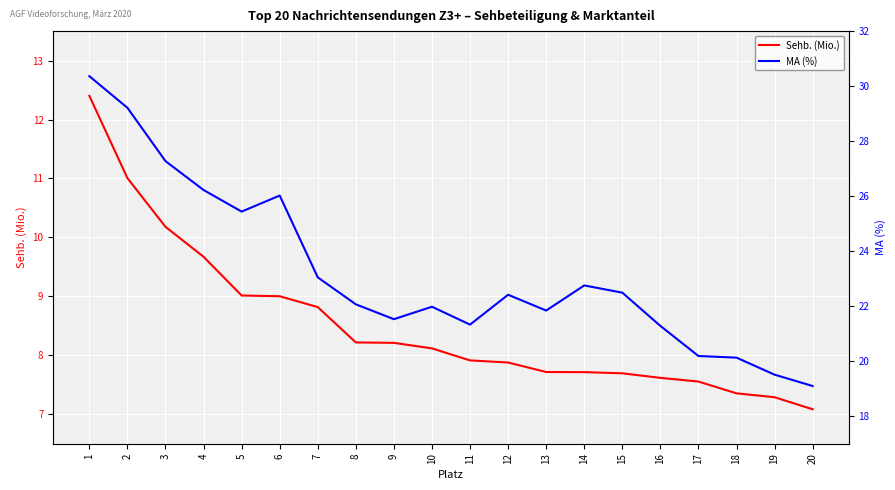

What are all the series names shown in the legend?

Sehb. (Mio.), MA (%)